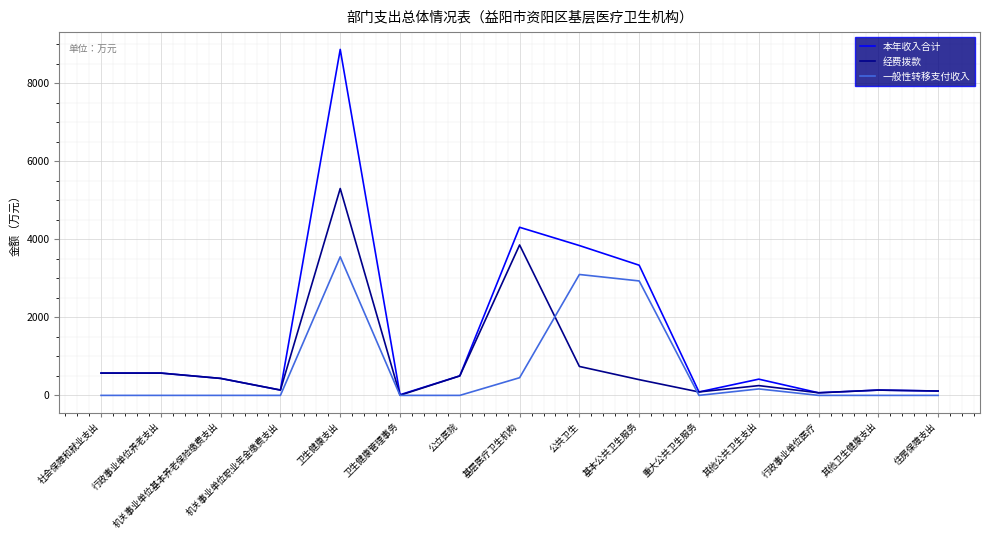

How many values in the 本年收入合计 series exceed 435?

8